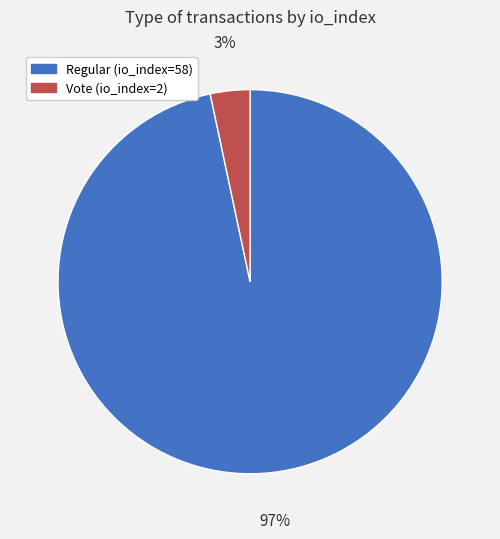

To the nearest percent, what percentage of the pie is Vote (io_index=2)?

3%